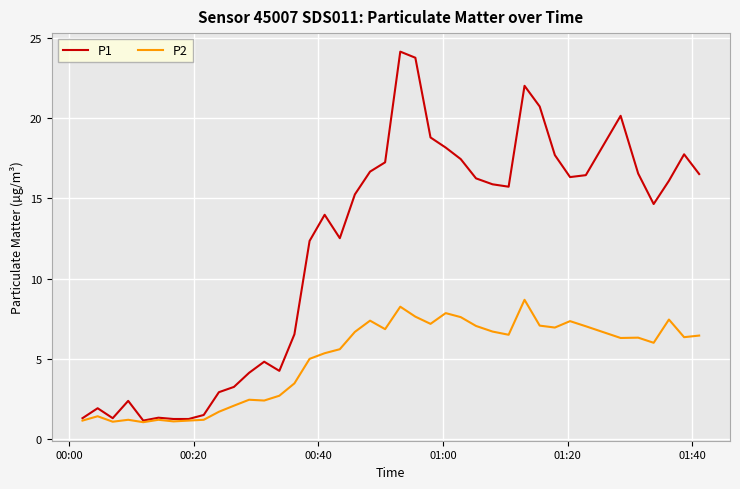

Which series has the largest range (max minus min)?

P1